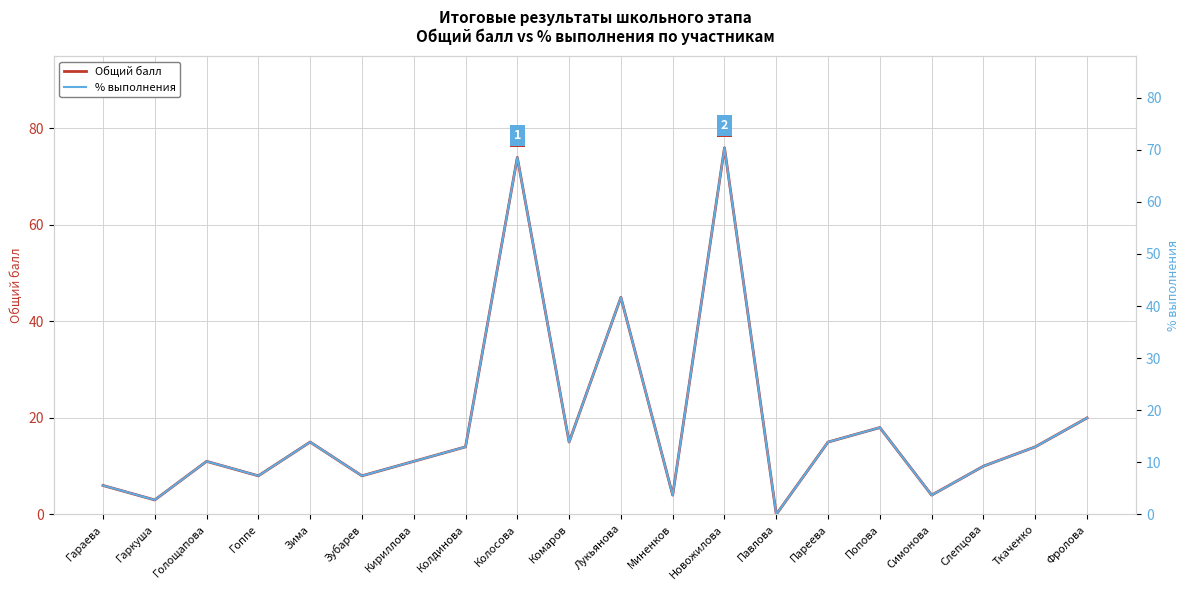

How many interior local valleys does the Общий балл series have?

7